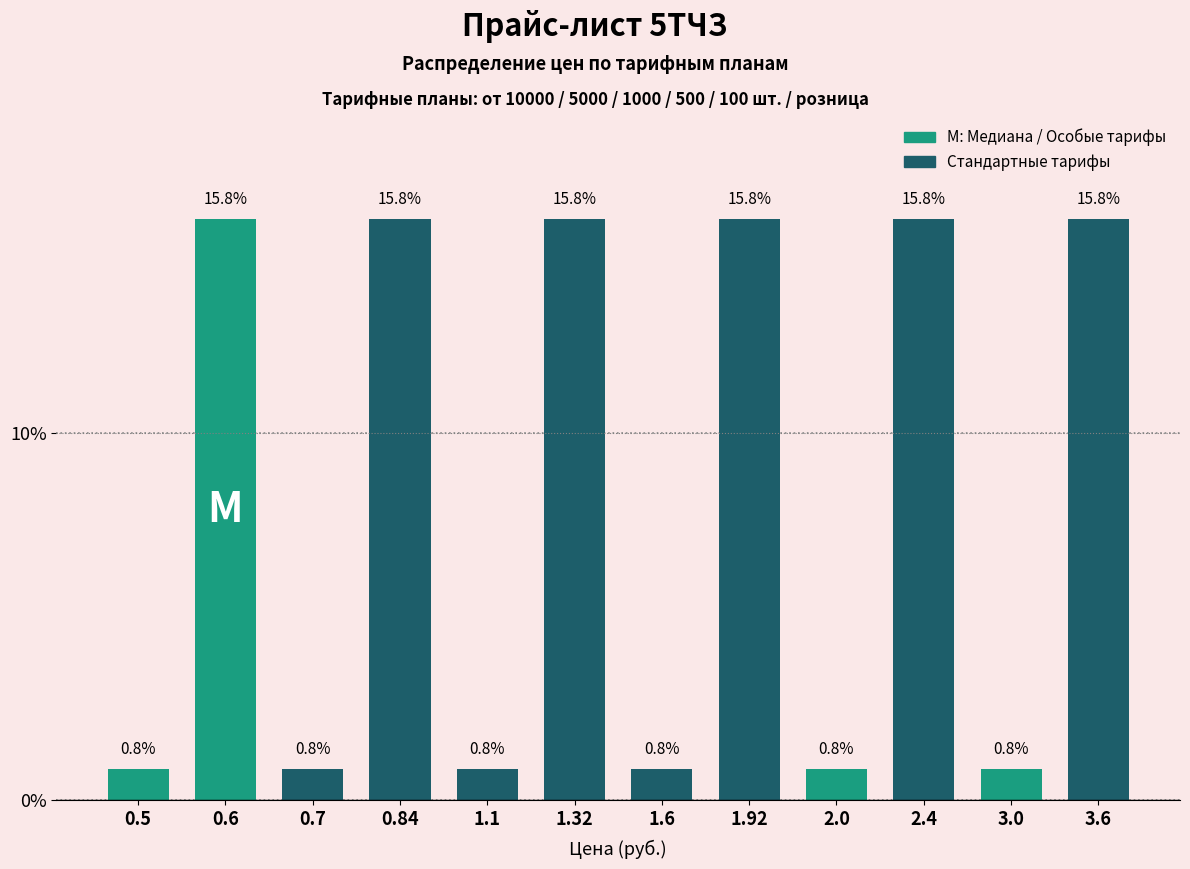

Reading right to left, extract all data points from this chart.

15.8	0.8	15.8	0.8	15.8	0.8	15.8	0.8	15.8	0.8	15.8	0.8